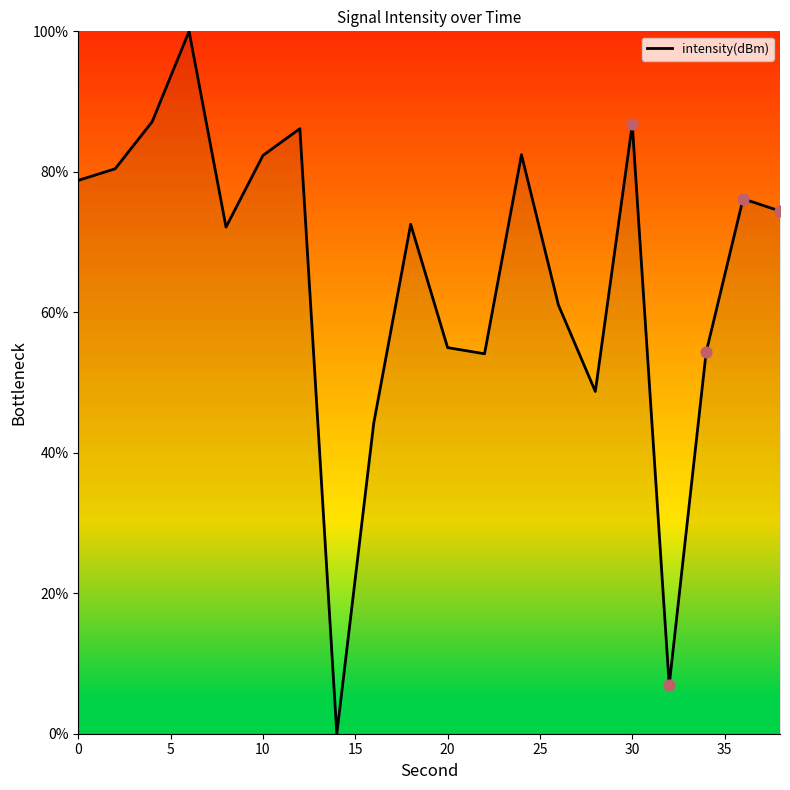

What is the greatest value displayed?

100.0